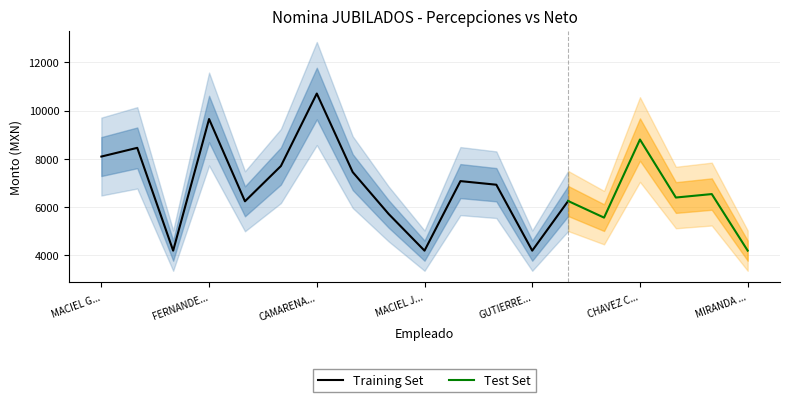

At which label does NETO reach its peak?

CAMARENA ALDRETE FRANCISCO JAVIER